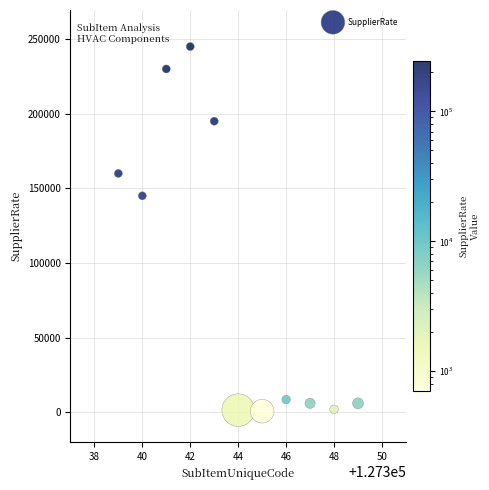

What Y value in the scatter plot is closest to 122850?

145000